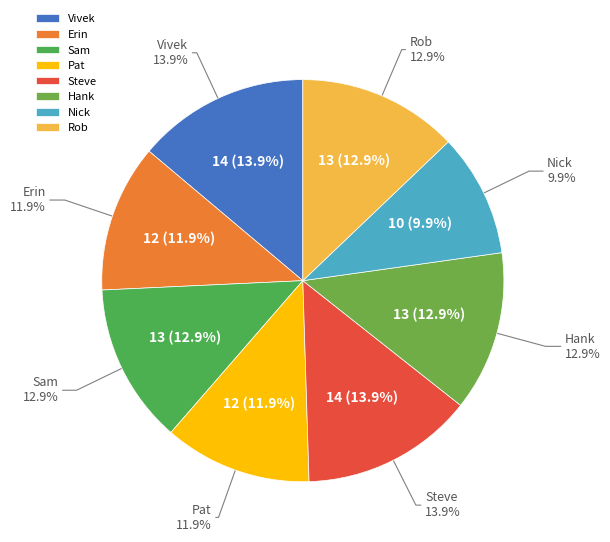

True or false: Sam accounts for 13% of the total.

True